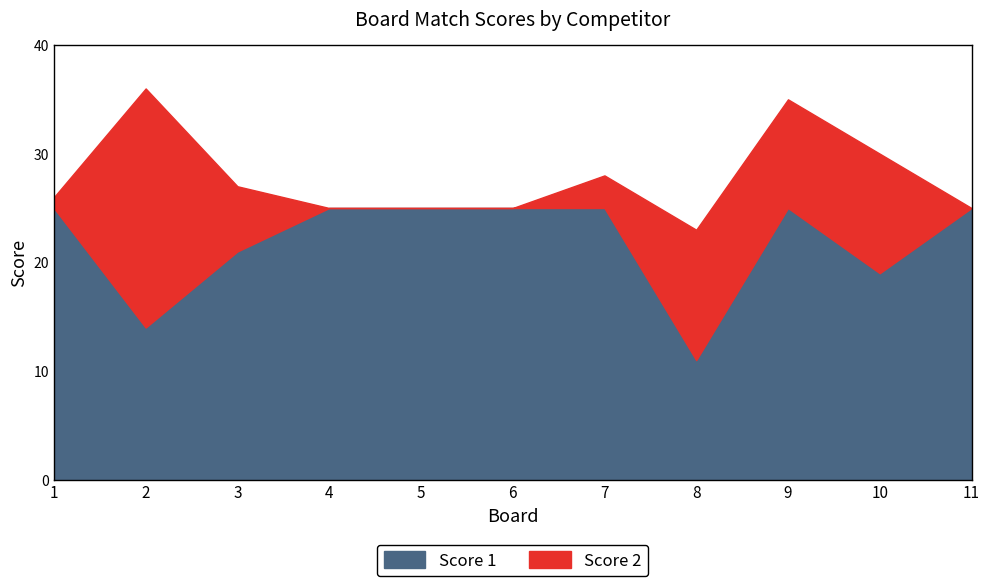

At which category does the data reach its first local valley?

2